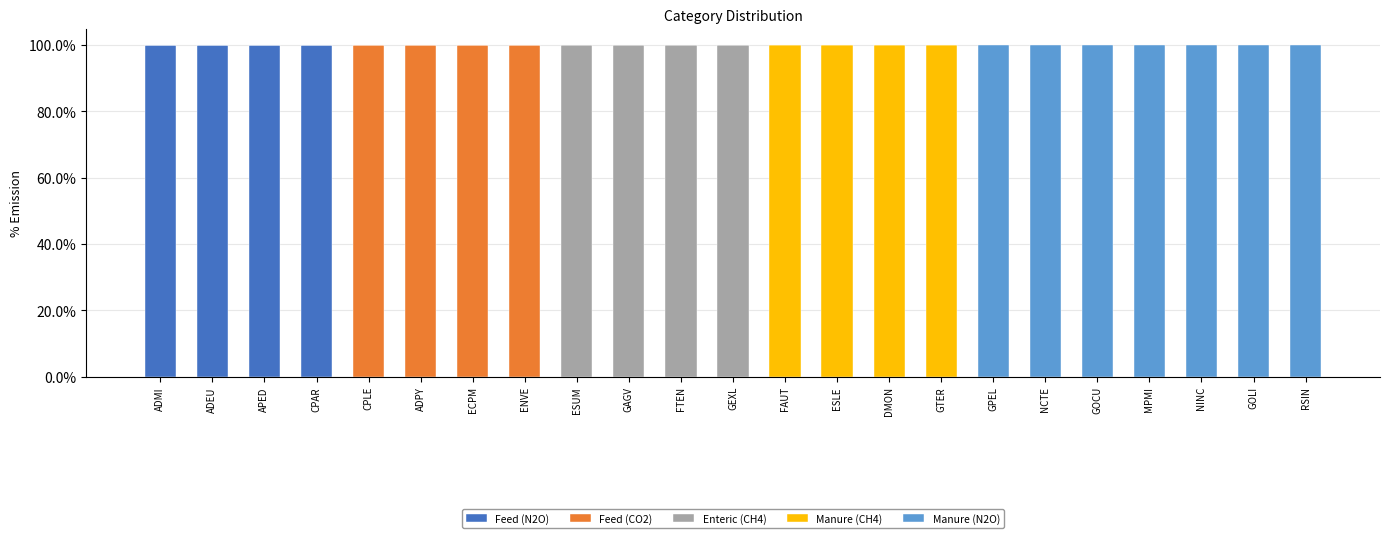

What is the total value across all series at GPEL?

100